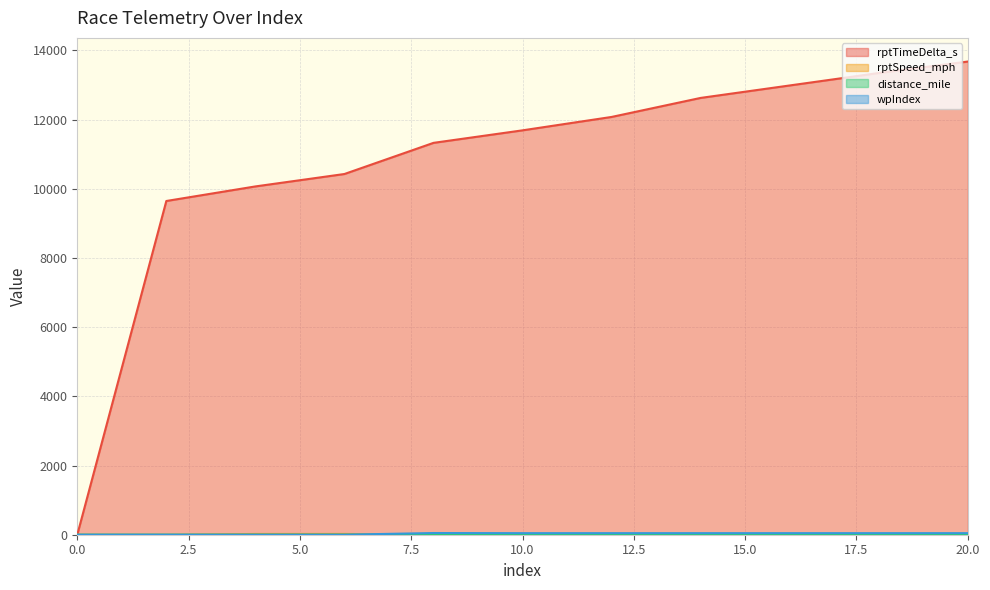

What is the difference between the highest and lowest values at 18?

13342.4